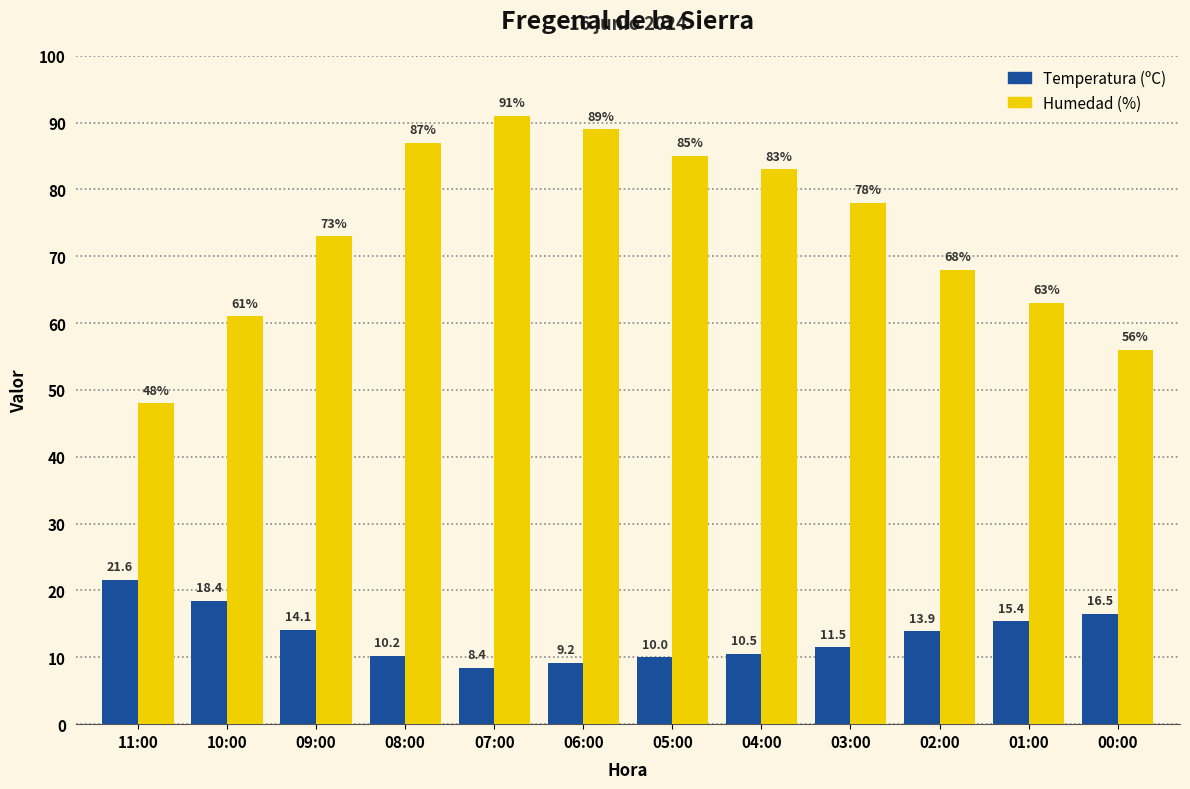

List the series in order of their overall mean, highest first.

Humedad (%), Temperatura (ºC)